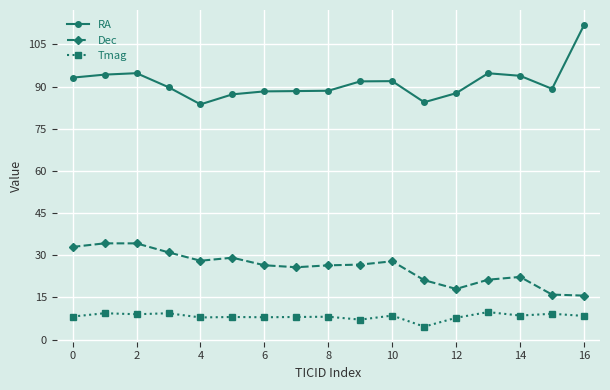

What is the sum of all Tmag values?

140.2